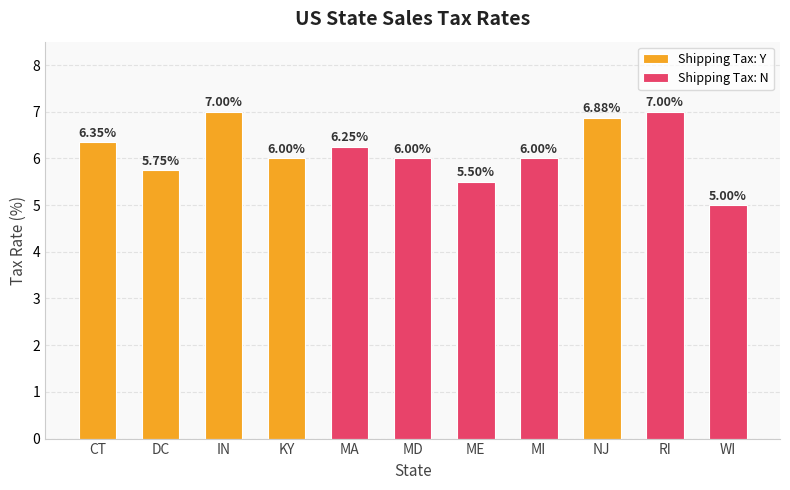

What is the minimum value shown in the chart?

5.0